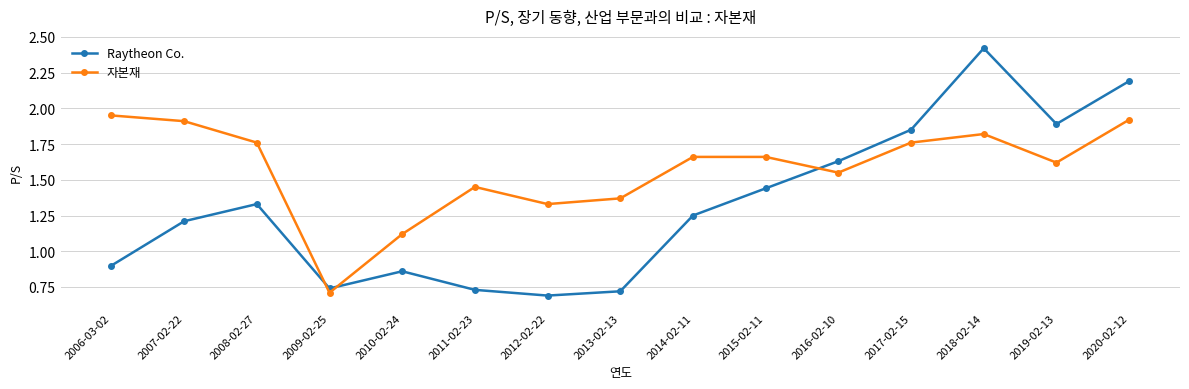

How many values in the 자본재 series are below 1?

1